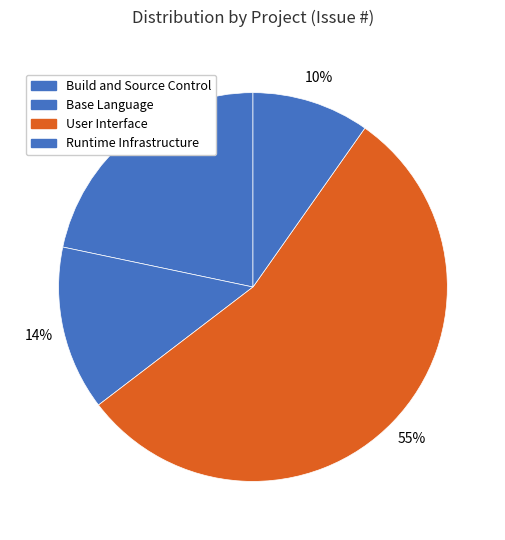

The Build and Source Control slice represents 29% of the pie. True or false?

False